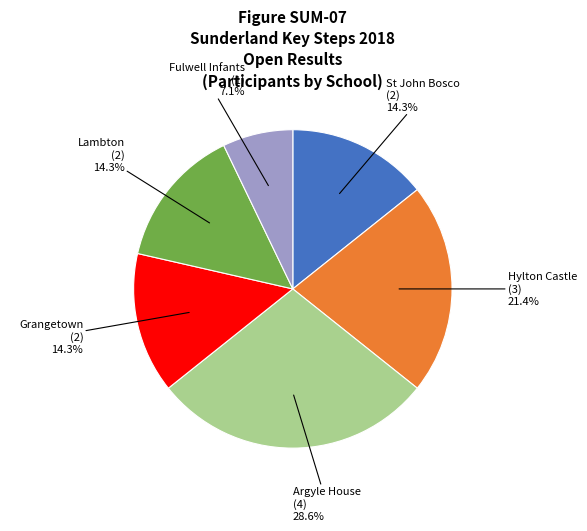

Is there a majority slice in this chart?

No